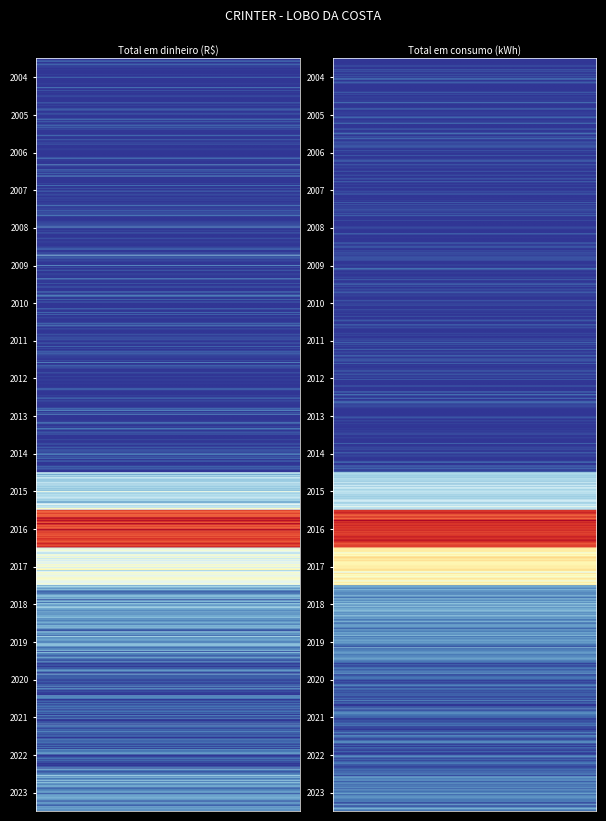

How many distinct data groups are displayed?

2